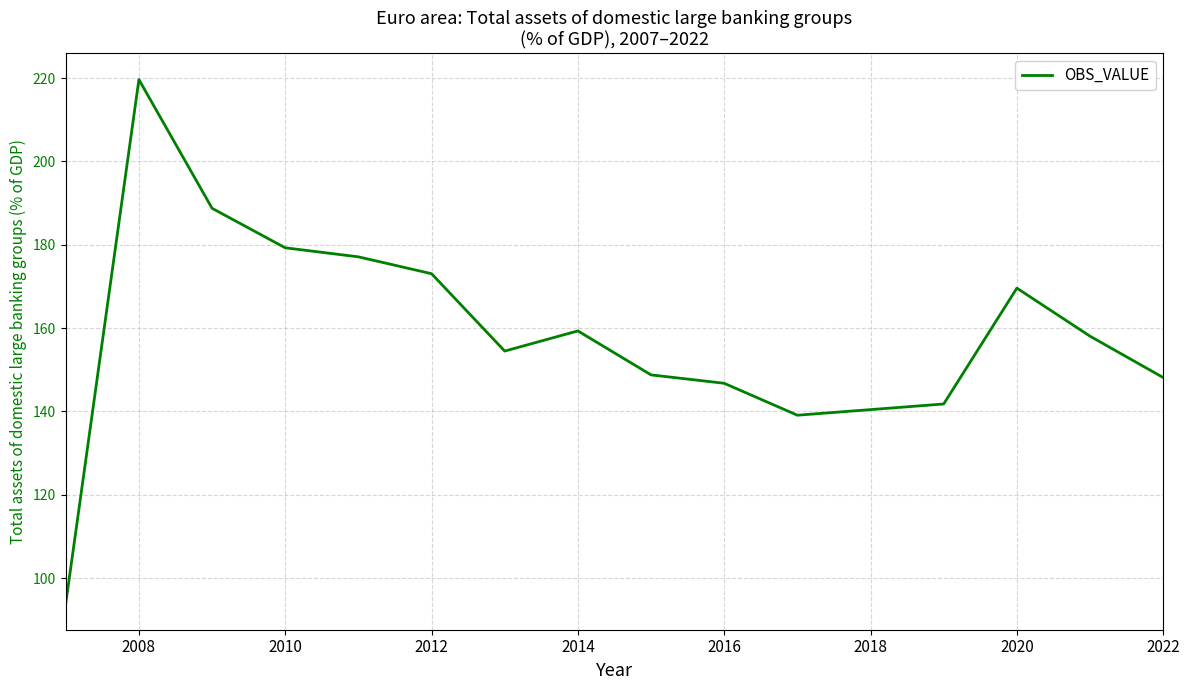

Count the number of categories in the chart.

16